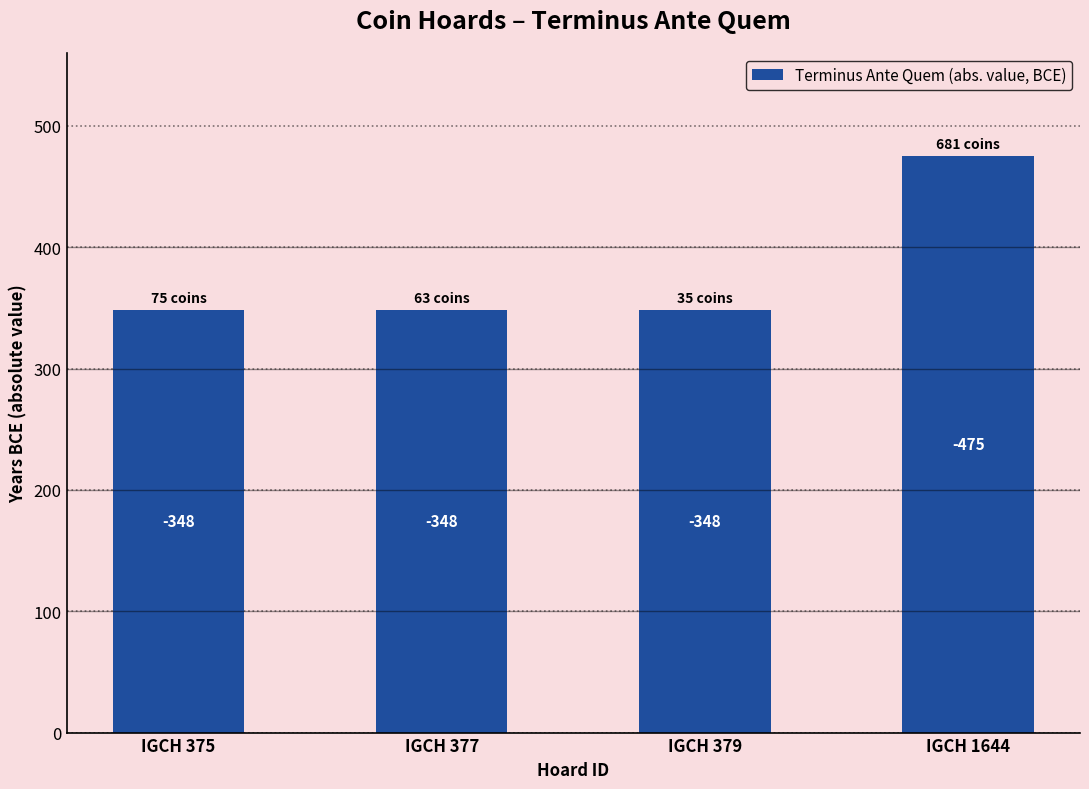

What is the value of the 4th bar from the left?

475